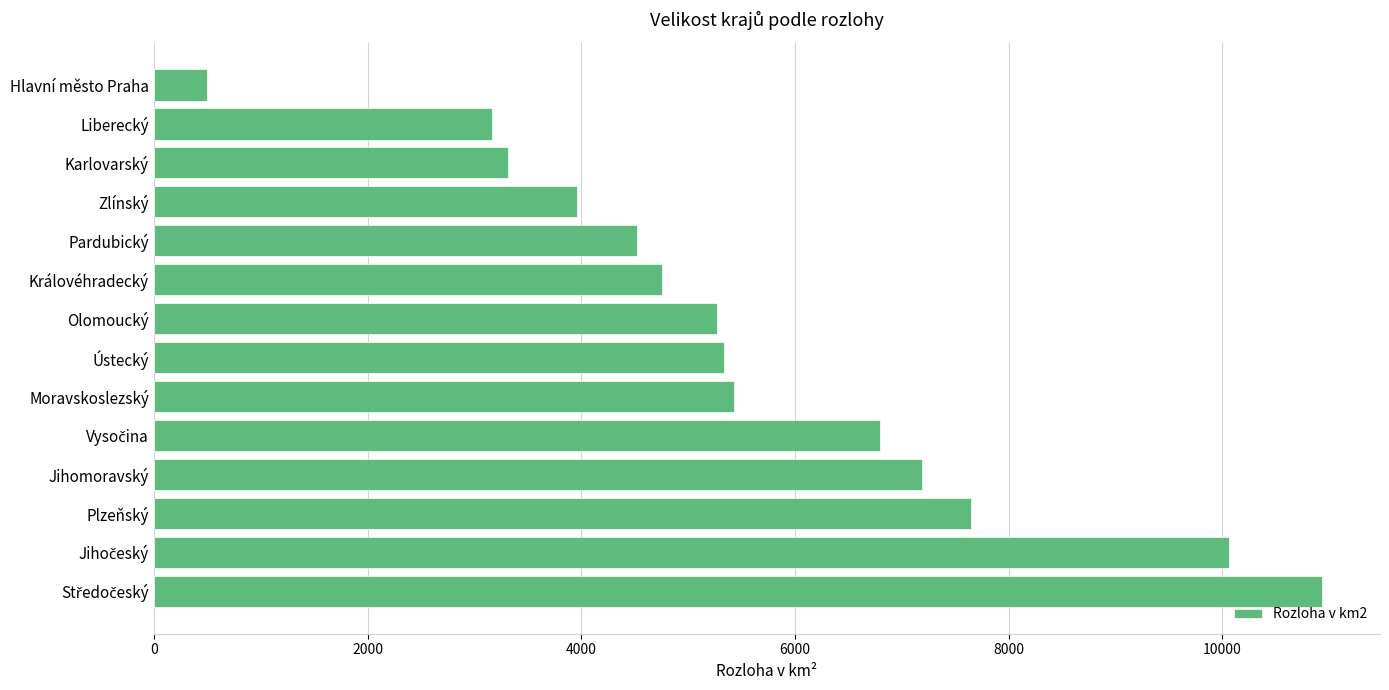

At which label is the value closest to 5712?

Moravskoslezský